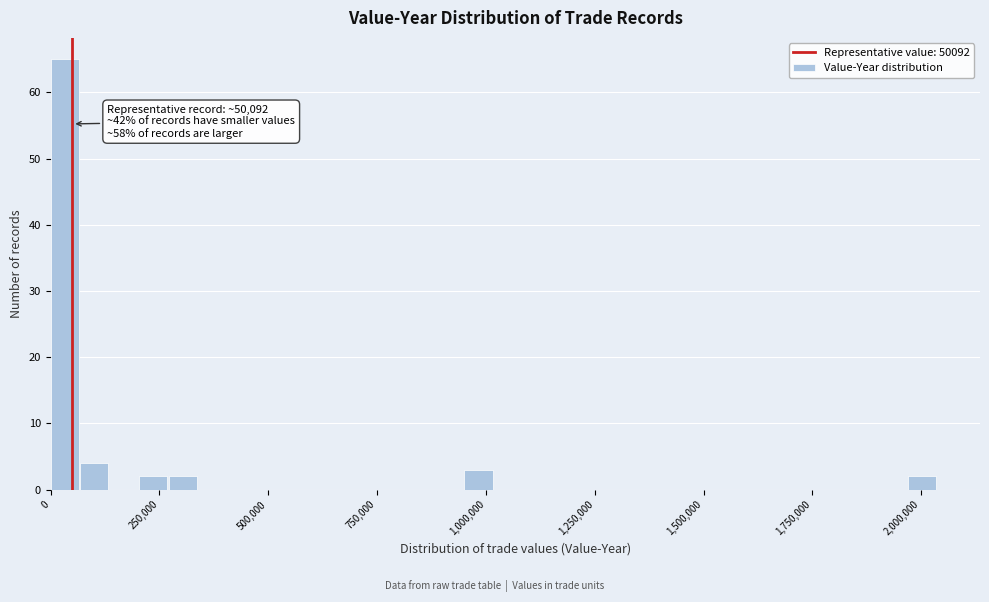

Around what value on the x-axis is the tallest bar? Give the approximate position of its centre, as read against the axis.

50000